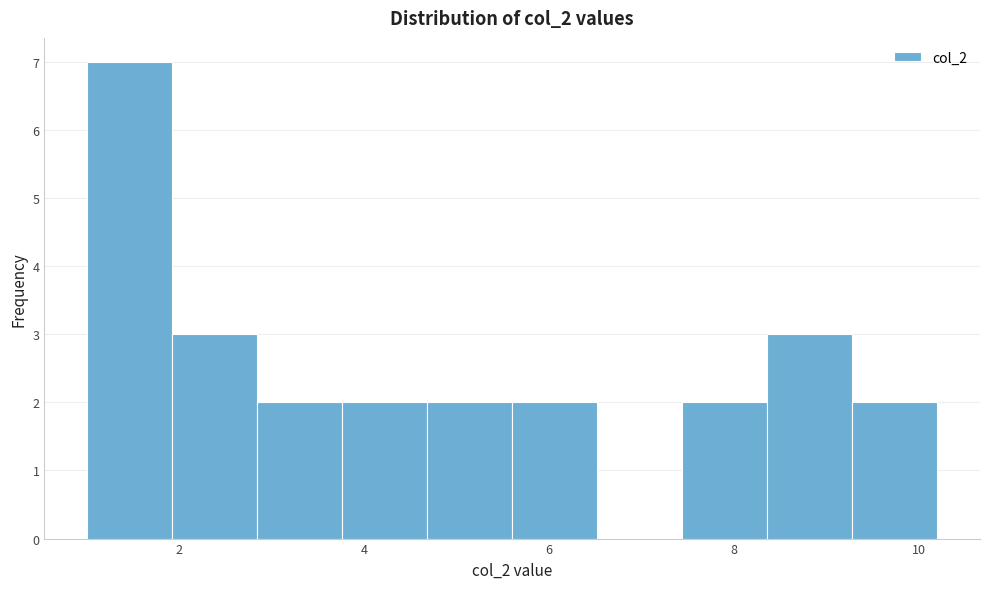

Reading left to right, transcribe this chart: for each bar, give the range it covers on the x-axis and its height. Neither the bar edges nor the heights are printed on the chart, so give them approximately, as read against the axes.

1.00 to 1.92: 7
1.92 to 2.84: 3
2.84 to 3.76: 2
3.76 to 4.68: 2
4.68 to 5.60: 2
5.60 to 6.52: 2
6.52 to 7.44: 0
7.44 to 8.36: 2
8.36 to 9.28: 3
9.28 to 10.20: 2